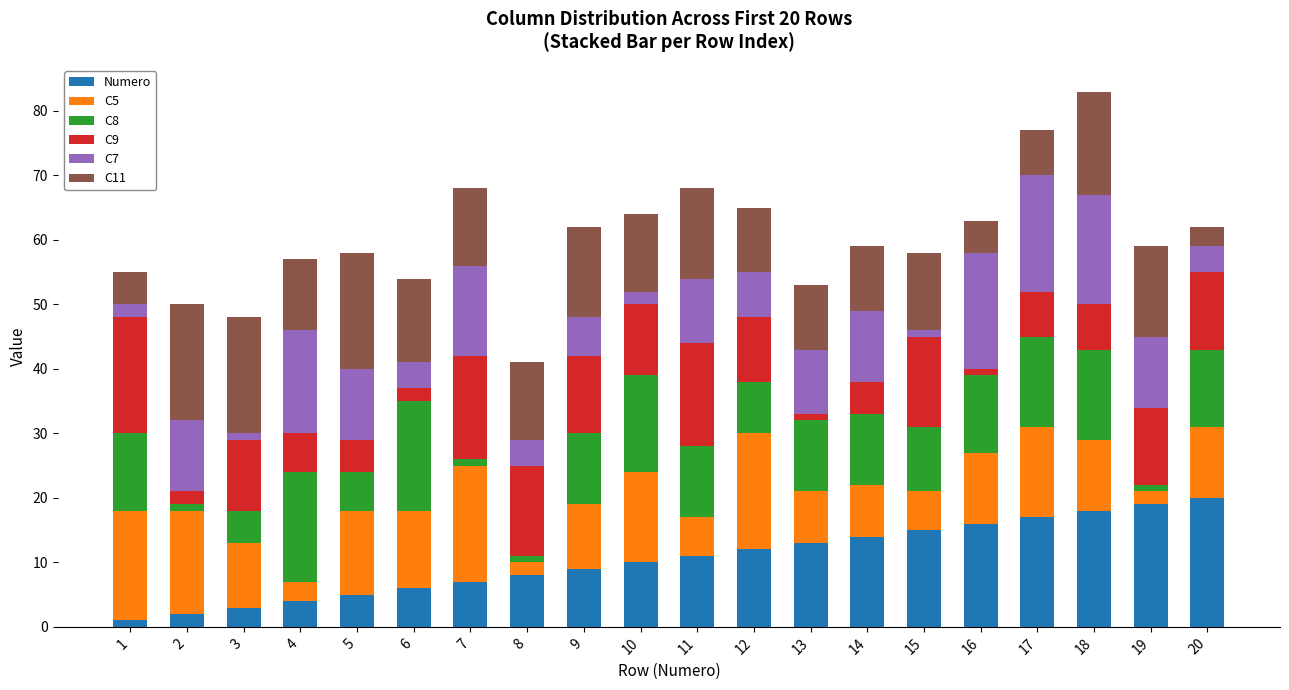

Is it true that C7 equals 6 at 2?

False